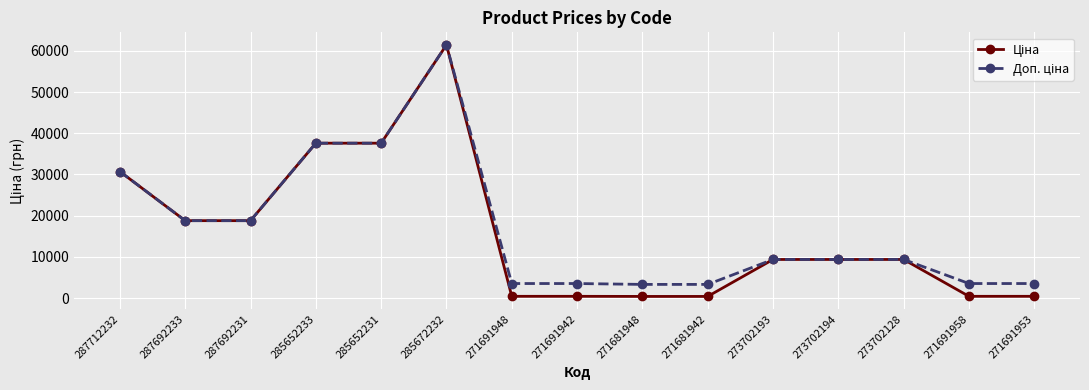

What position from the right is 271691948?

9